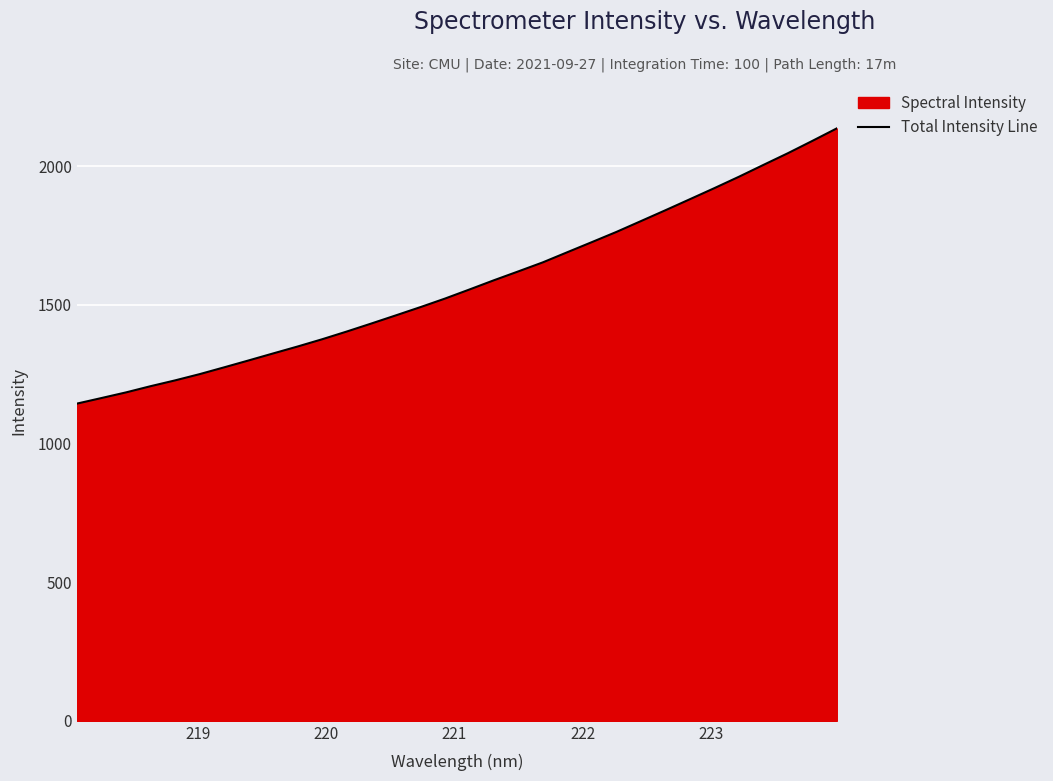

What is the maximum value shown in the chart?

2136.6